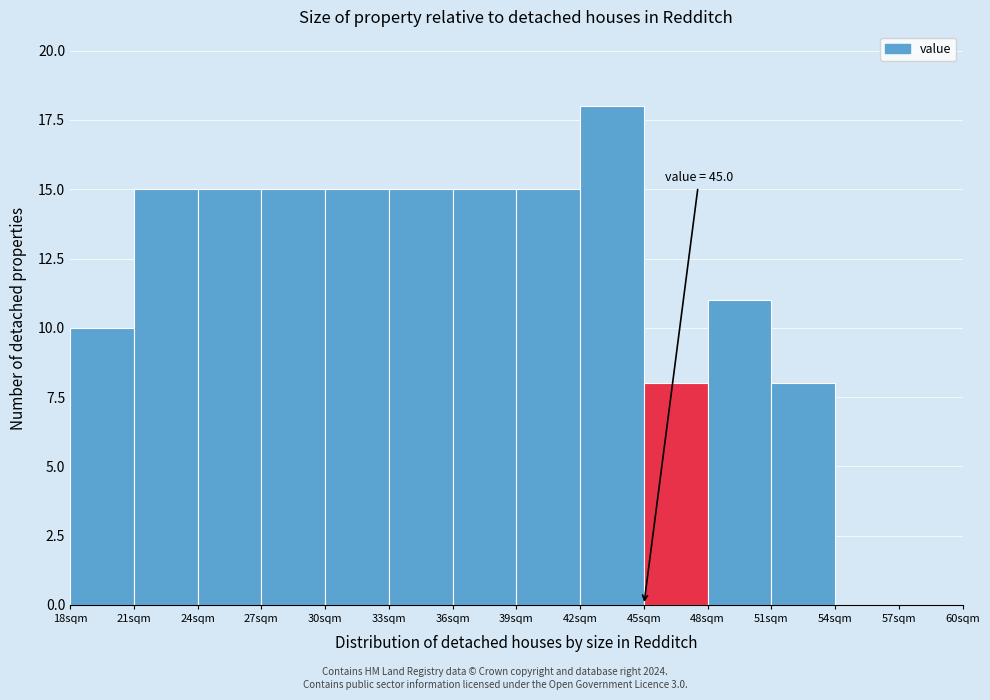

Which range on the x-axis has the tallest bar?

42 to 45